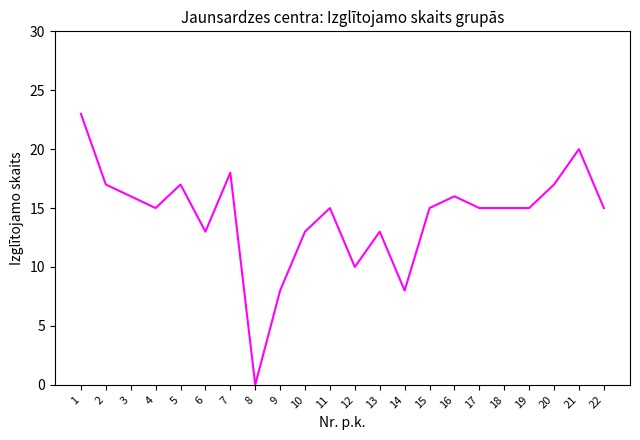

What is the difference between the maximum and minimum values?

23